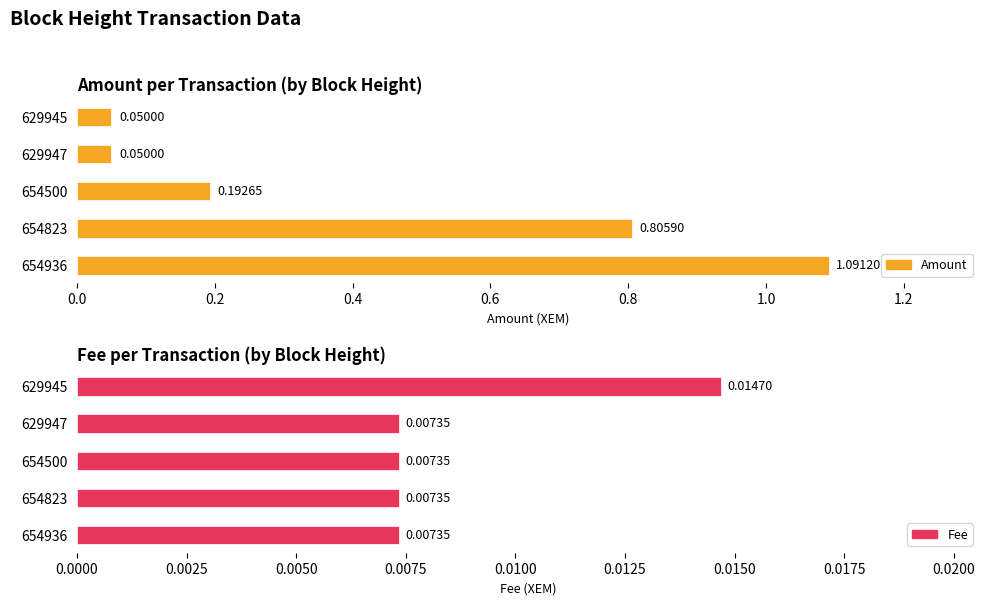

What is the value of the Amount bar at the 3rd from the left?

0.2